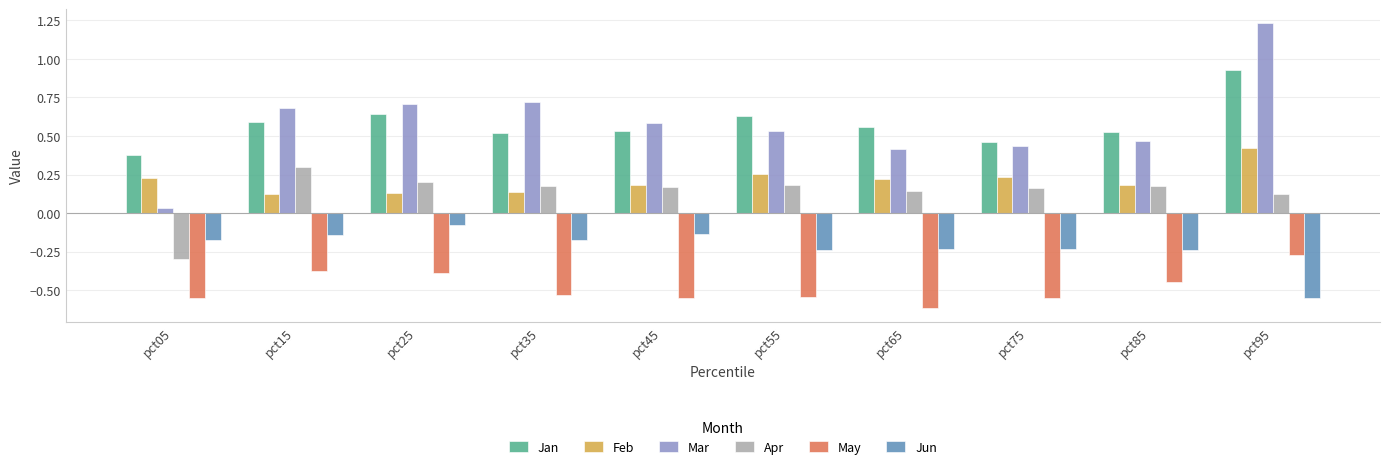

List the series in order of their peak value, lowest first.

May, Jun, Apr, Feb, Jan, Mar